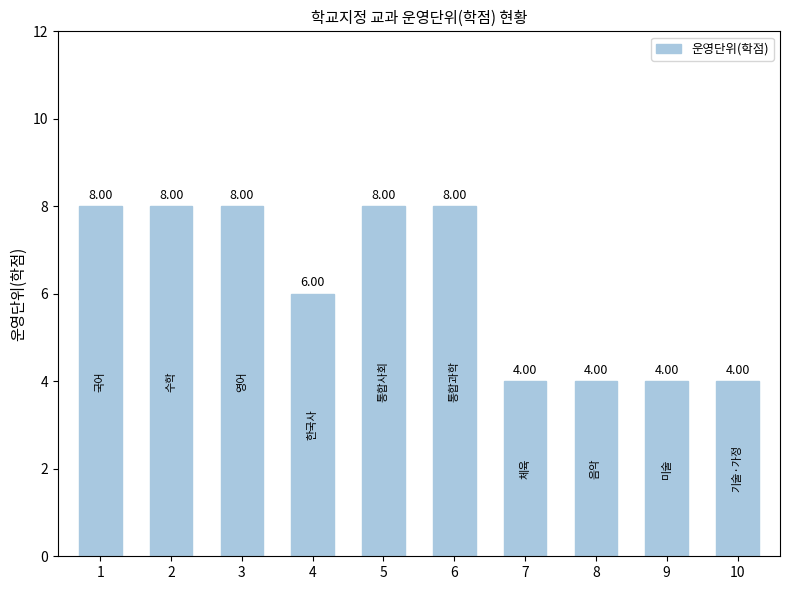

What is the smallest value displayed?

4